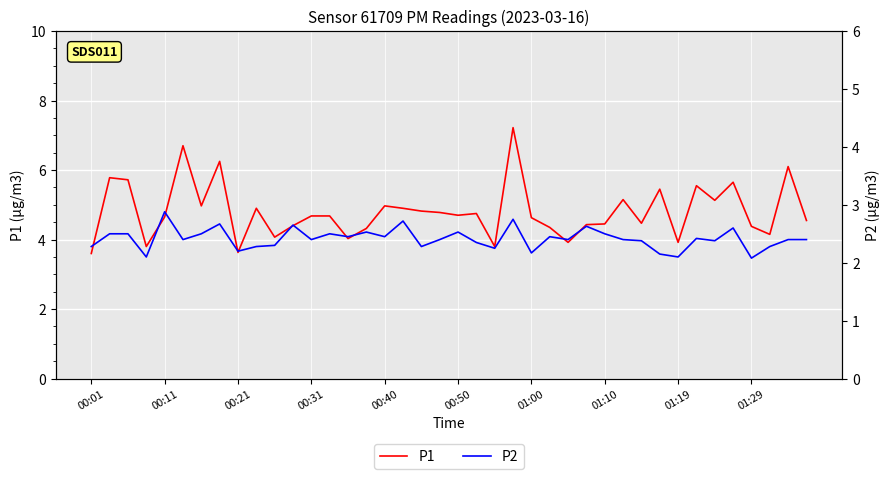

How many P2 values are between 2 and 3?

40